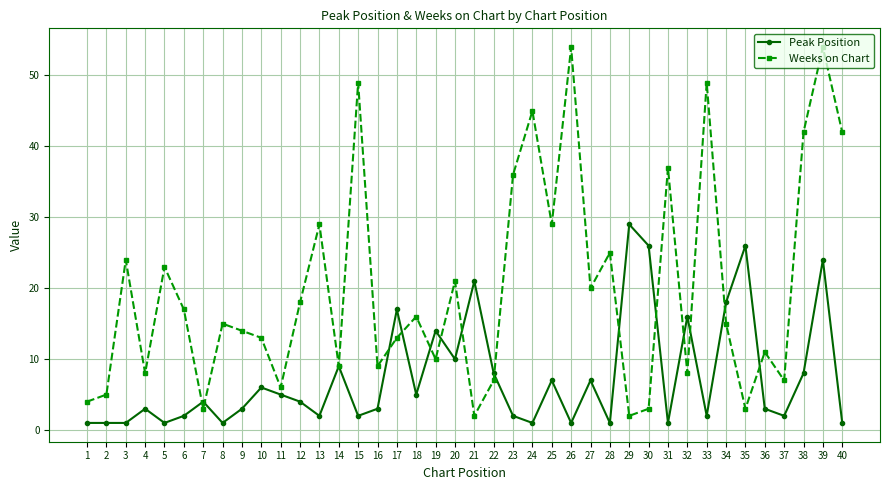

What is the difference between the Peak Position values at 20 and 8?

9